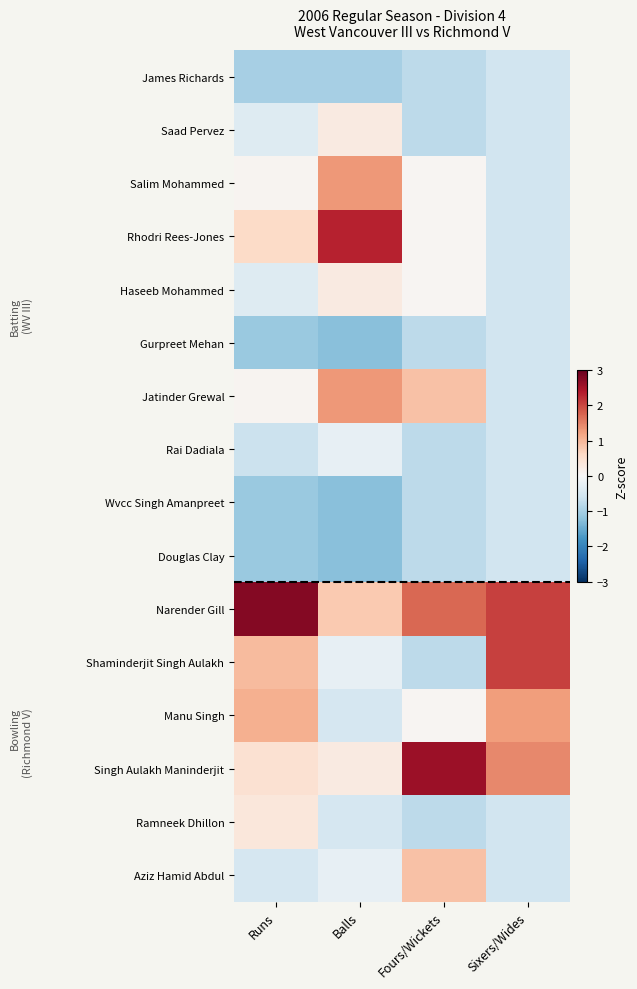

What is the difference between the highest and lowest values at Sixers/Wides?

2.6